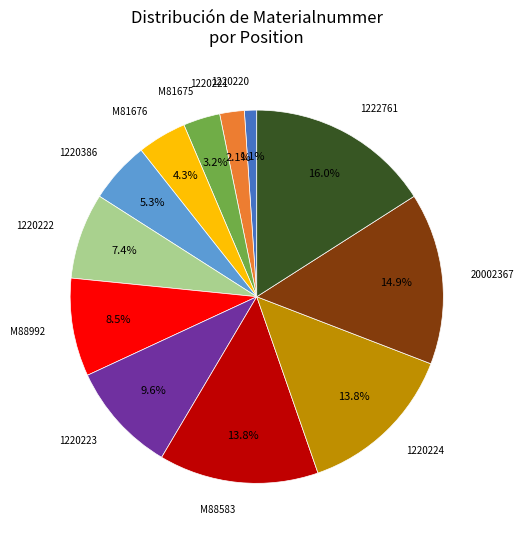

Does 1220386 account for over 50% of the chart?

No